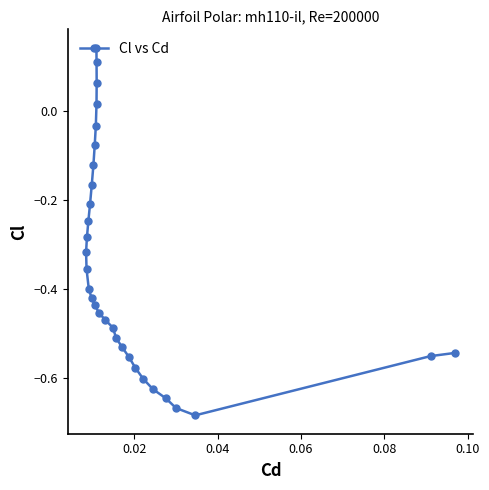

How many values are above zero?

4